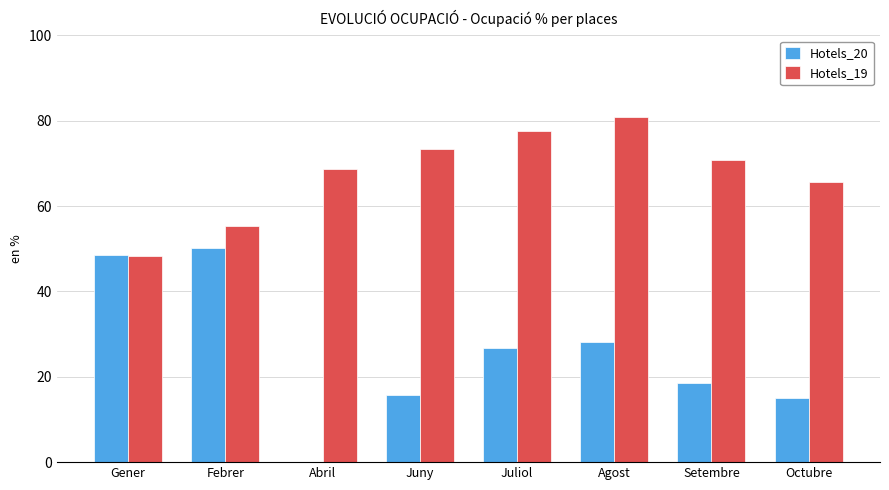

Is it true that Hotels_20 equals 0.0 at Abril?

True